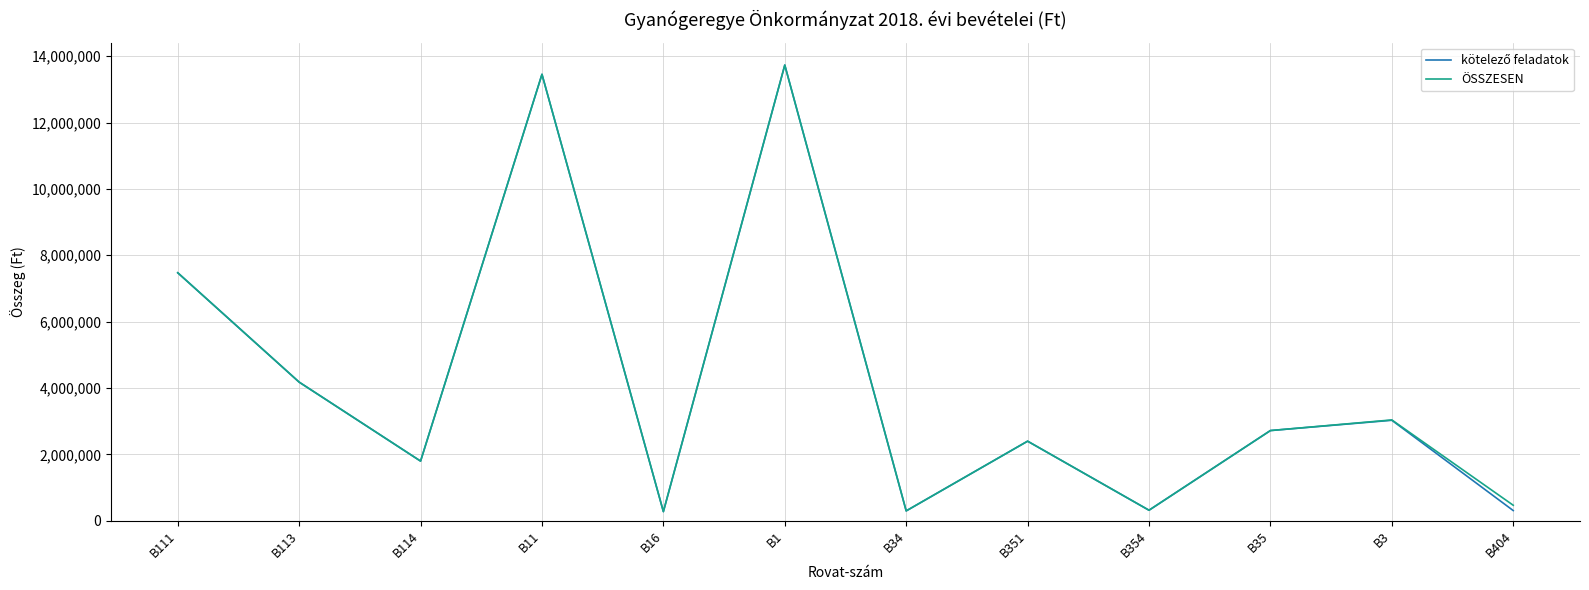

What is the minimum value shown in the chart?

278430